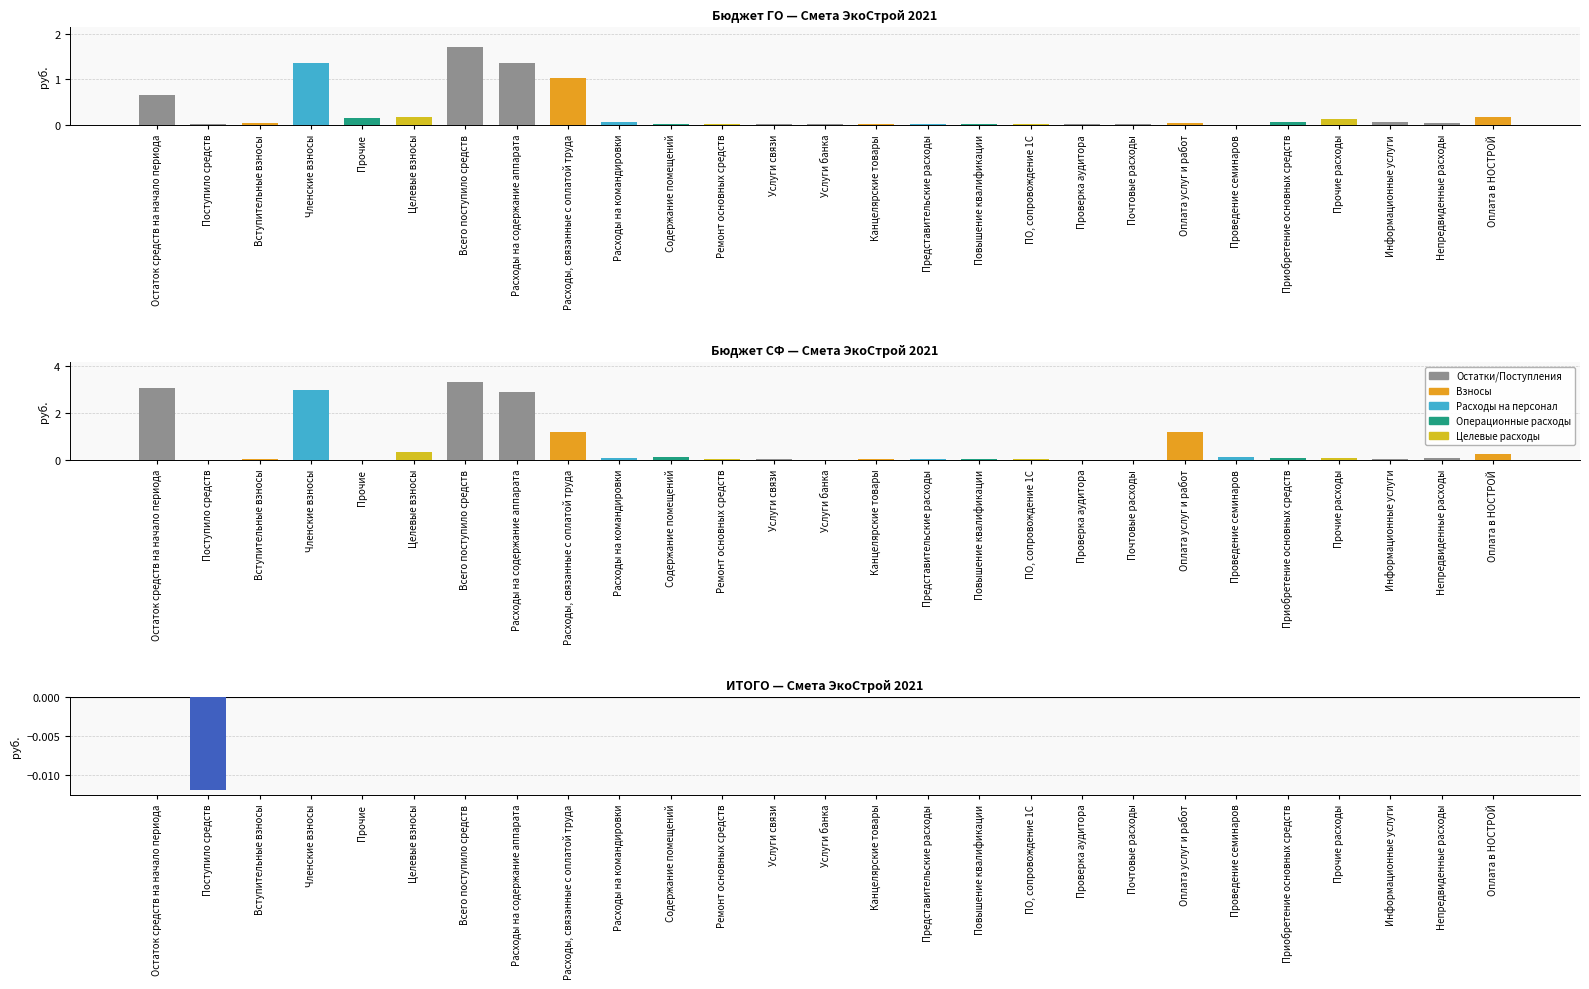

How many bars are there in total?

81